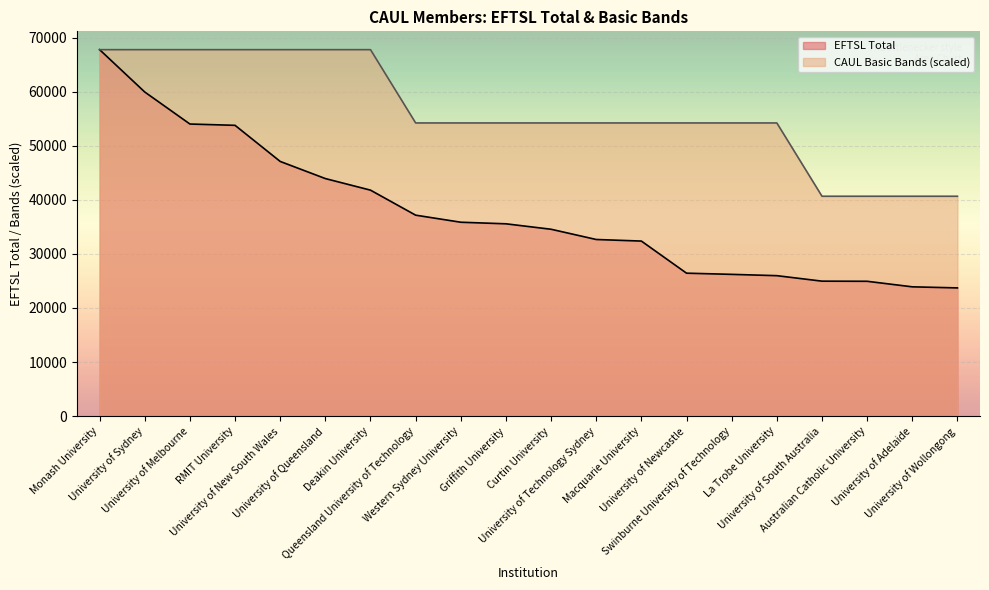

How many data points in EFTSL Total are above 35555?

9